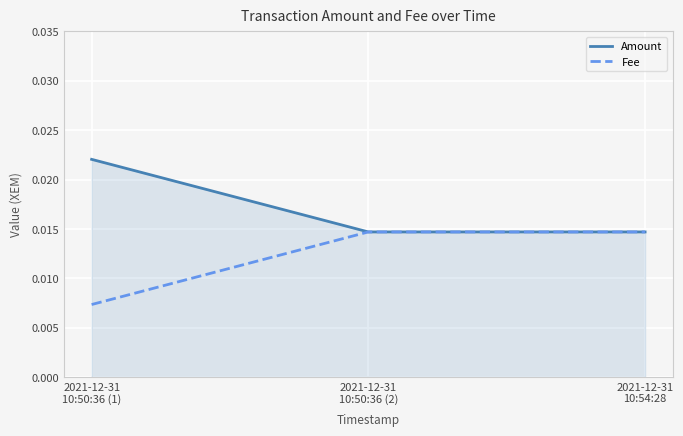

What are all the series names shown in the legend?

Amount, Fee